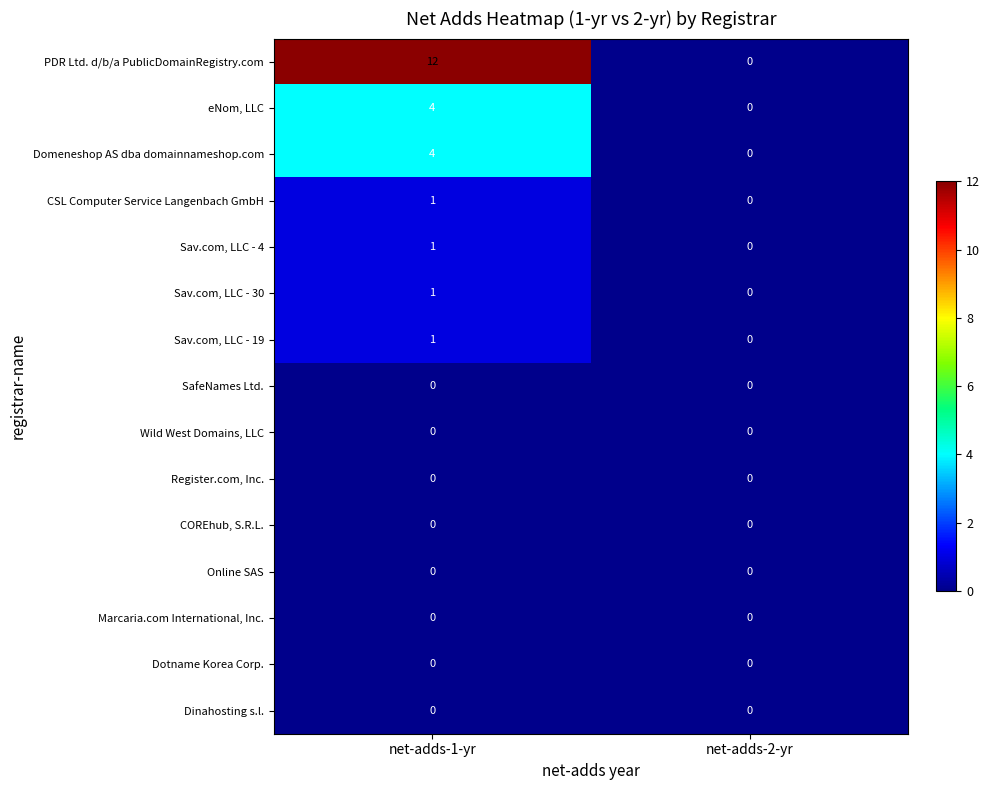

Which series has the largest total across all categories?

PDR Ltd. d/b/a PublicDomainRegistry.com